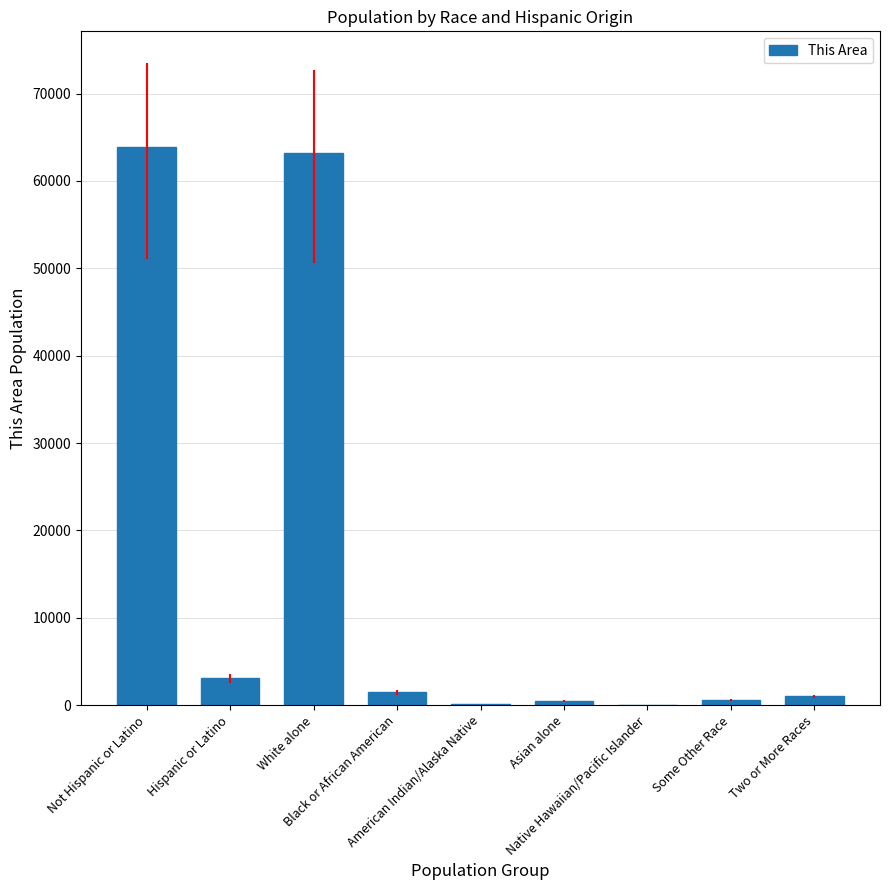

What is the maximum value shown in the chart?

63875